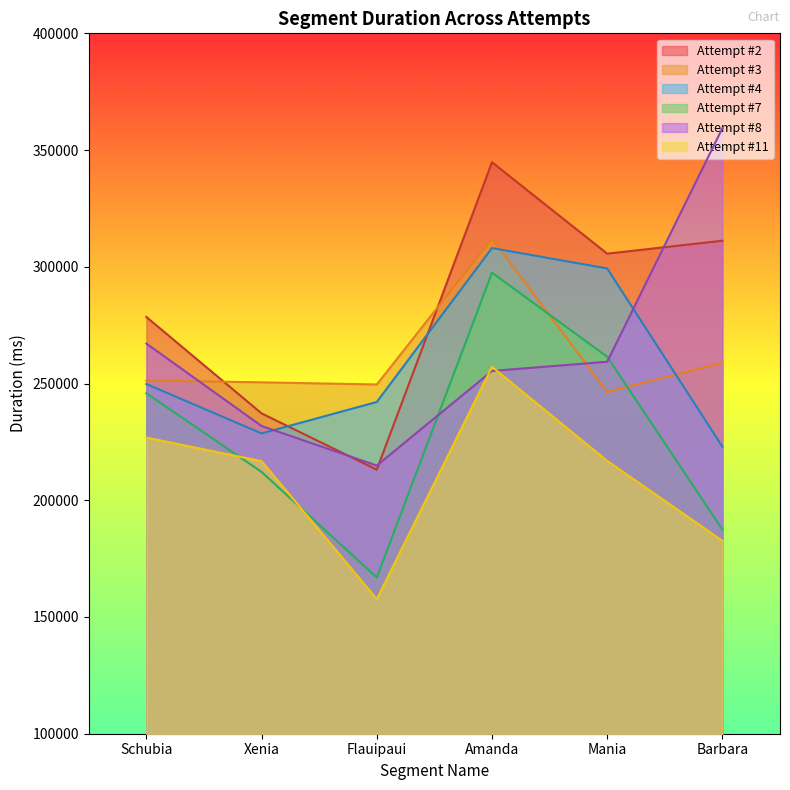

At how many categories does at least one series exceed 326112?

2